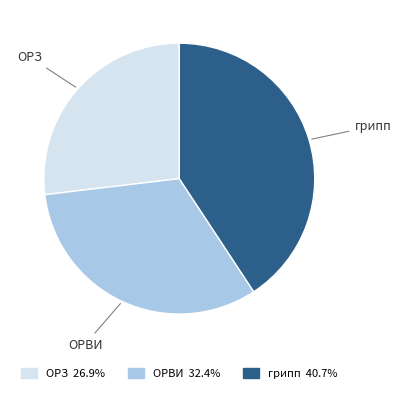

Combined, do ОРЗ and грипп account for over 50%?

Yes